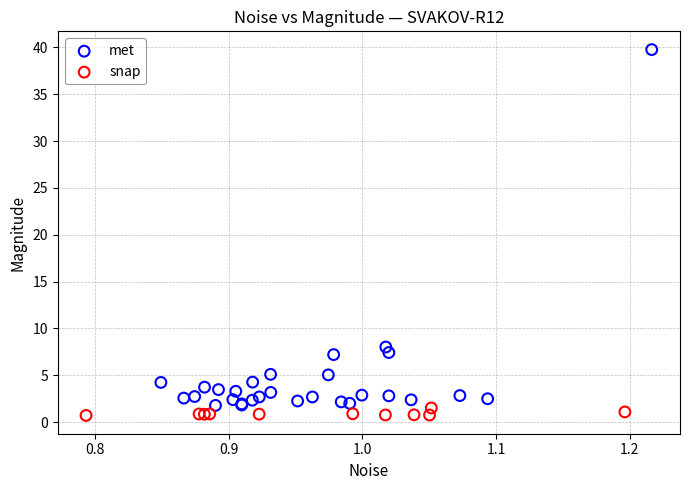

What are all the series names shown in the legend?

met, snap